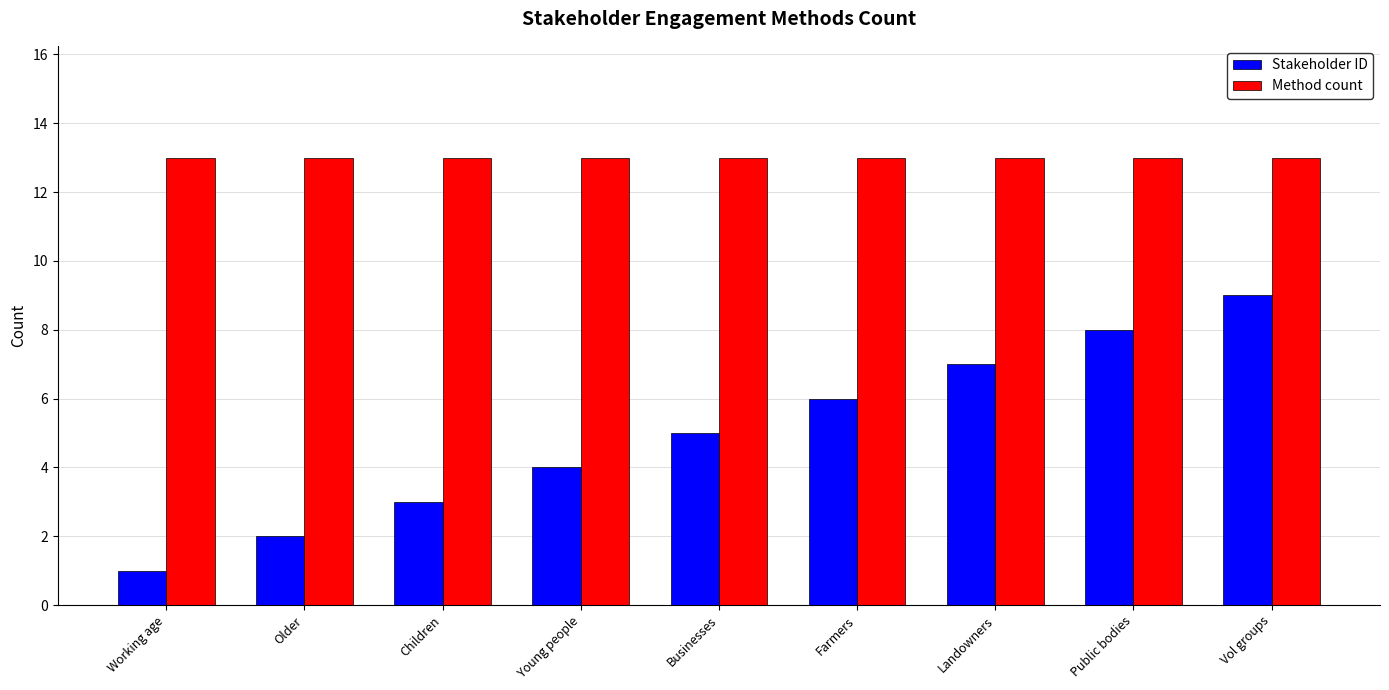

Which category has the lowest value across all series?

Working age